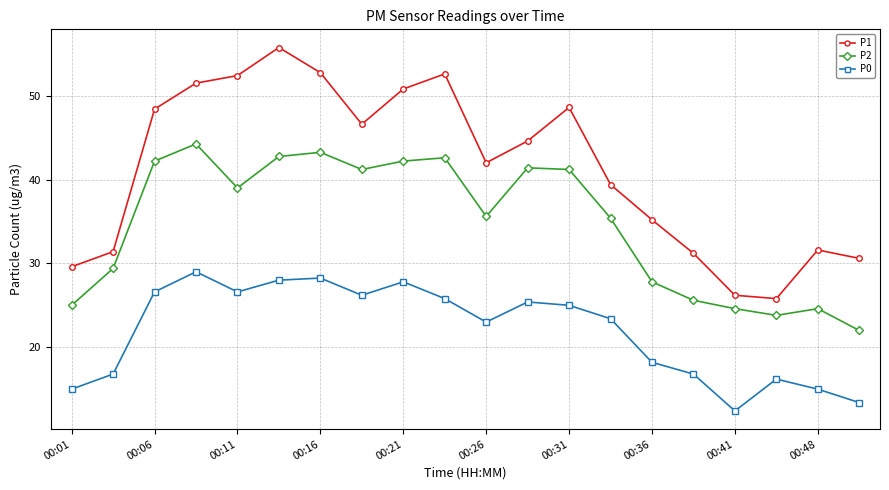

Which series has the largest range (max minus min)?

P1